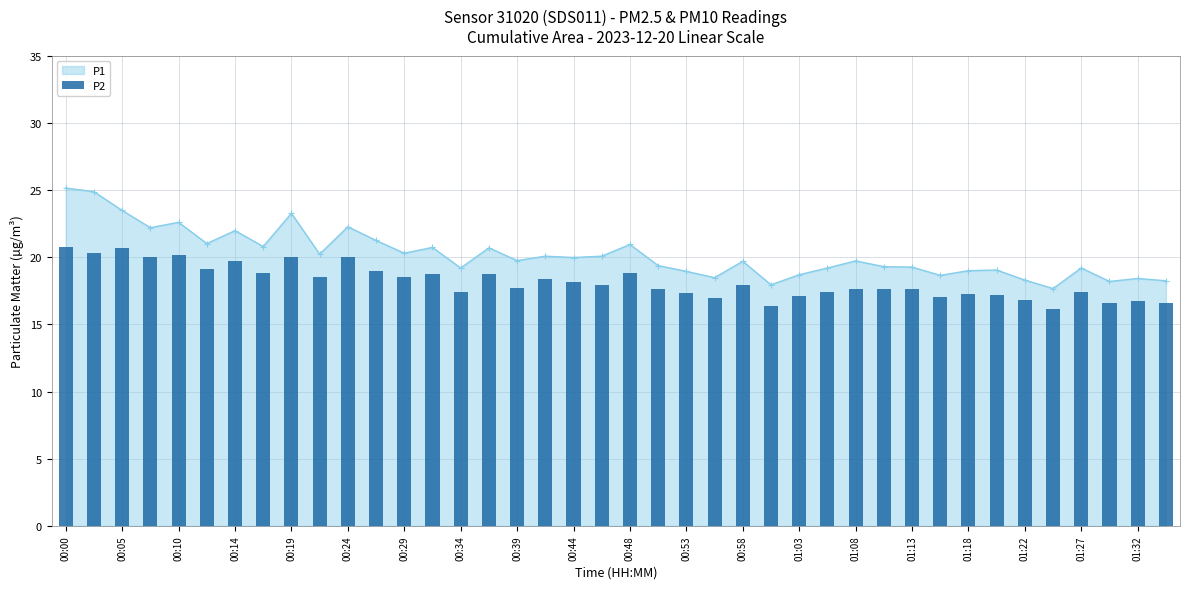

True or false: P1 has more than 1 interior local peaks.

True